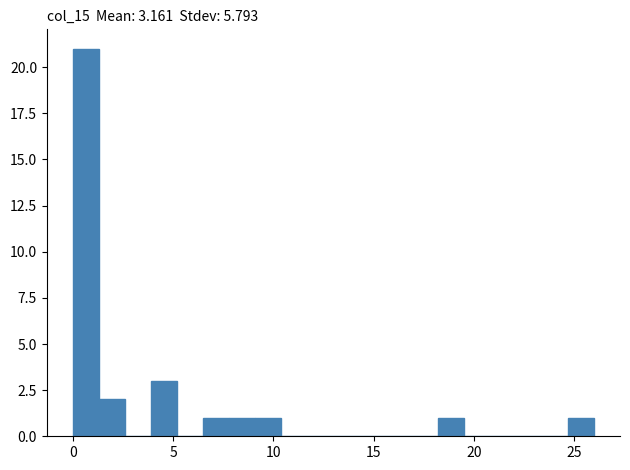

Around what value on the x-axis is the tallest bar? Give the approximate position of its centre, as read against the axis.

0.5